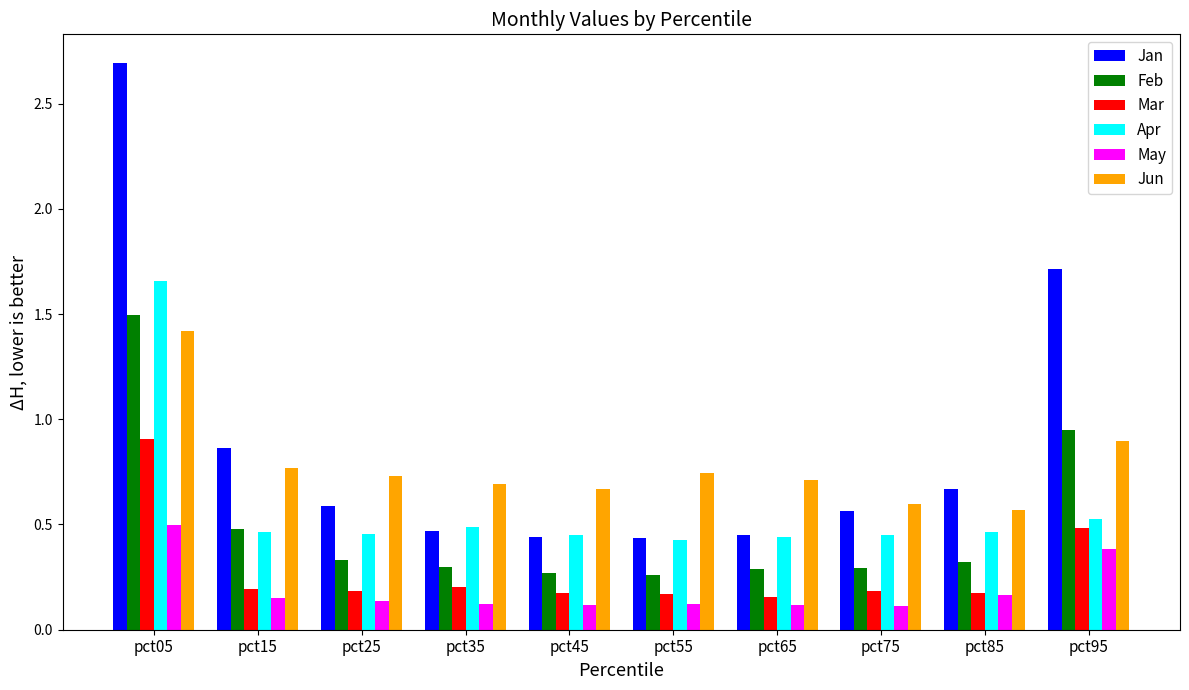

Are the bars grouped side by side (vs. stacked)?

Yes